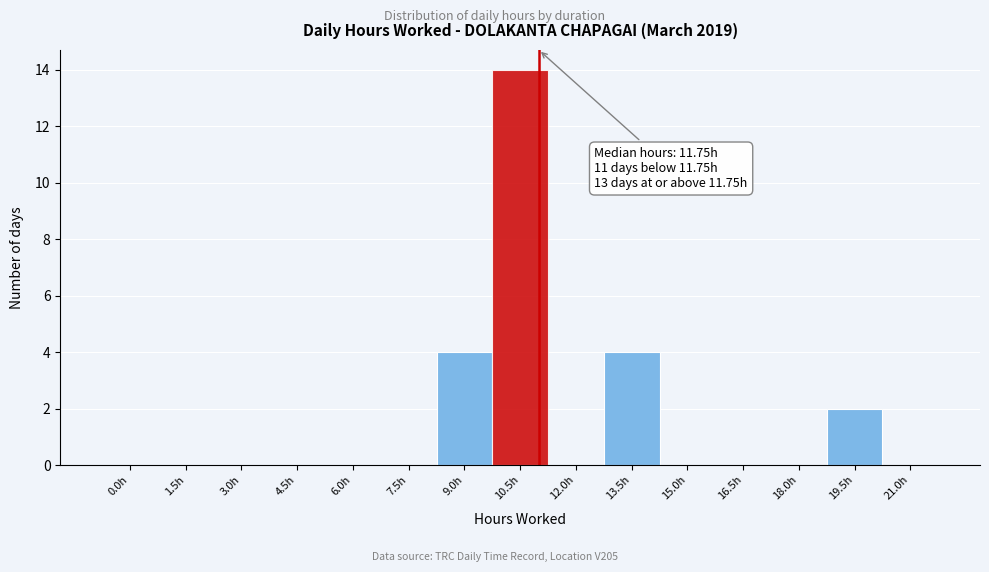

Reading right to left, transcribe all the data shown in this chart.

21.0h=0	19.5h=2	18.0h=0	16.5h=0	15.0h=0	13.5h=4	12.0h=0	10.5h=14	9.0h=4	7.5h=0	6.0h=0	4.5h=0	3.0h=0	1.5h=0	0.0h=0